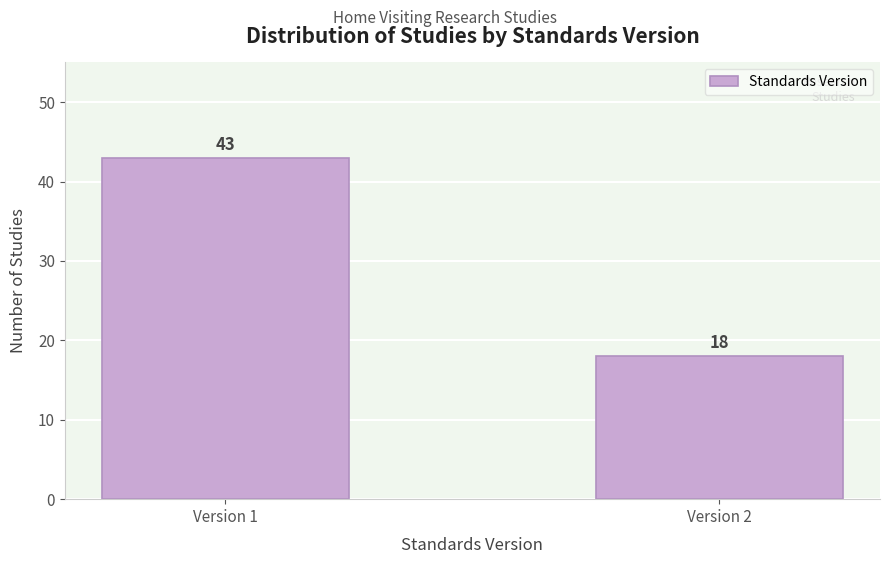

Reading left to right, list all the values displayed in this chart.

43	18